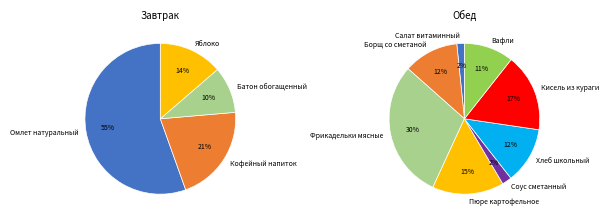

Which slice is the smallest?

Салат витаминный